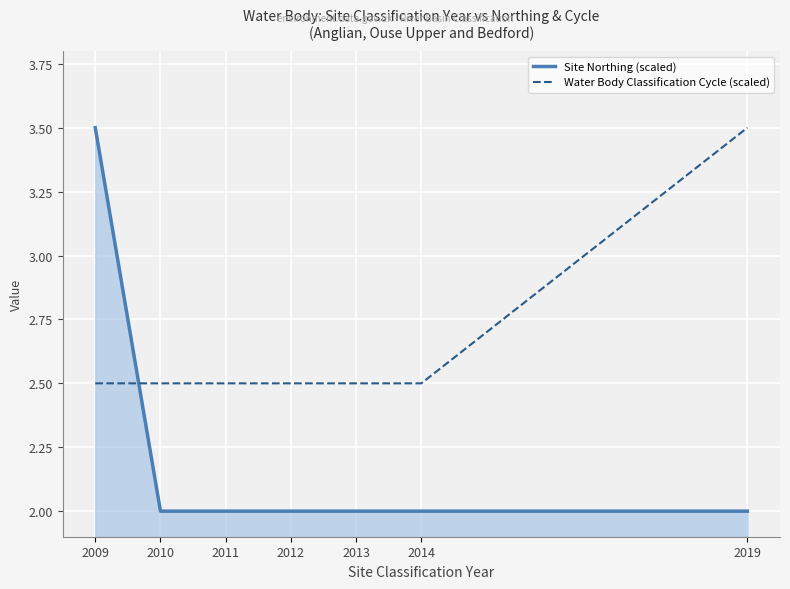

Between which two adjacent categories do Water Body Classification Cycle (scaled) and Site Northing (scaled) first intersect?

2009 and 2010